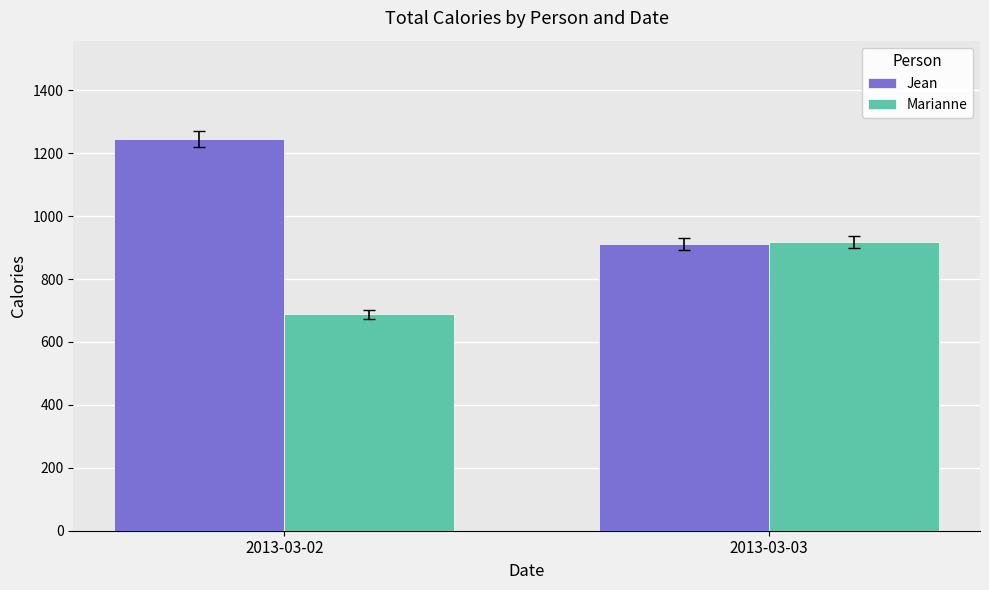

How many groups of bars are there?

2